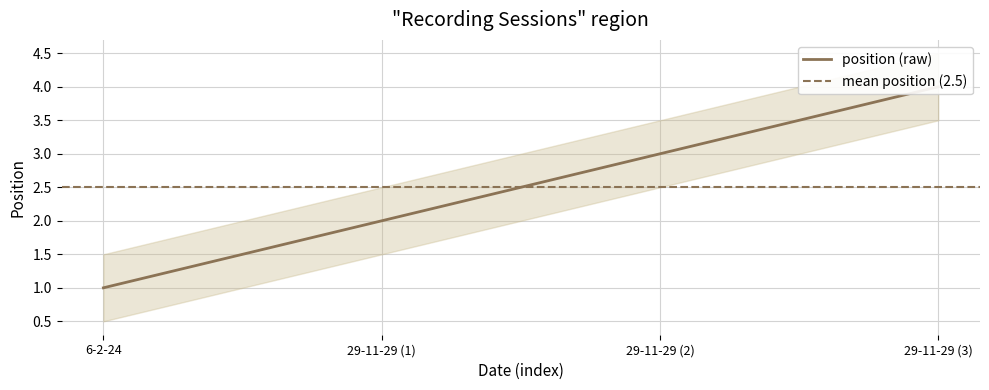

What is the sum of all values?

10